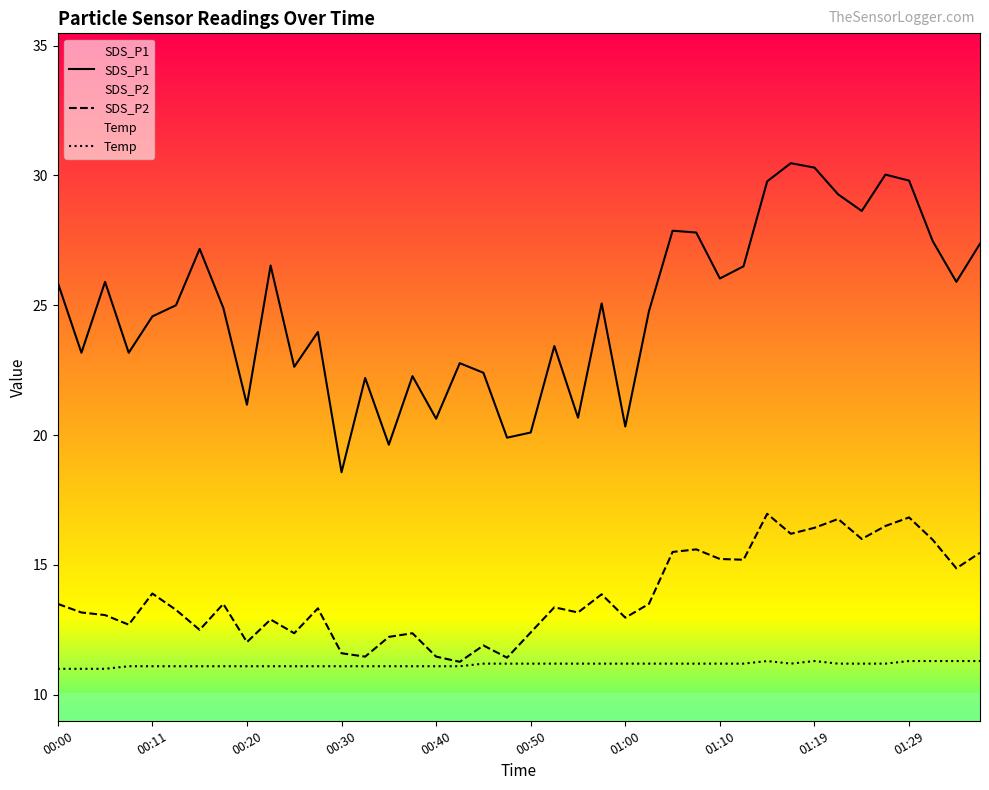

True or false: SDS_P2 and SDS_P1 intersect in this chart.

False